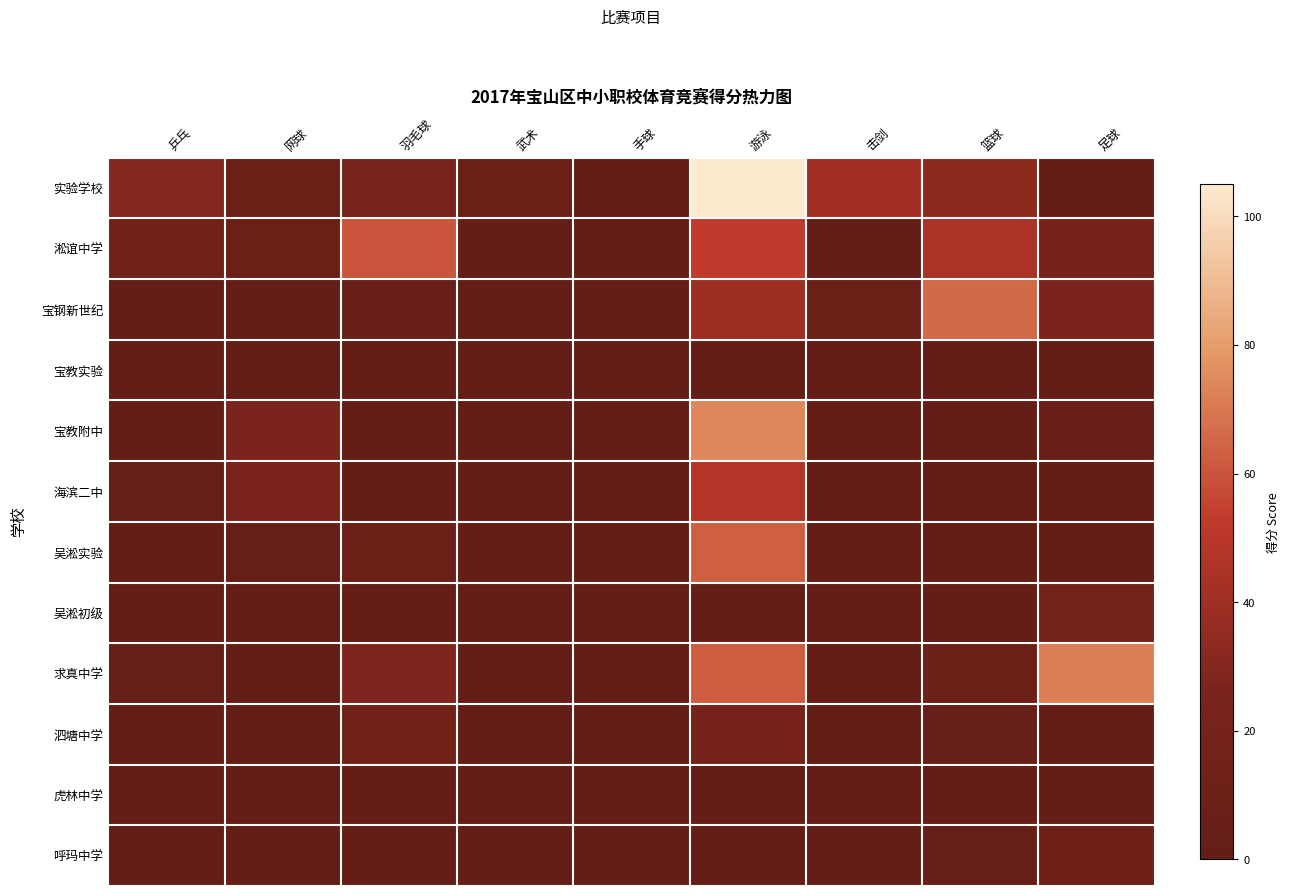

At which category does the chart reach its peak across all series?

游泳